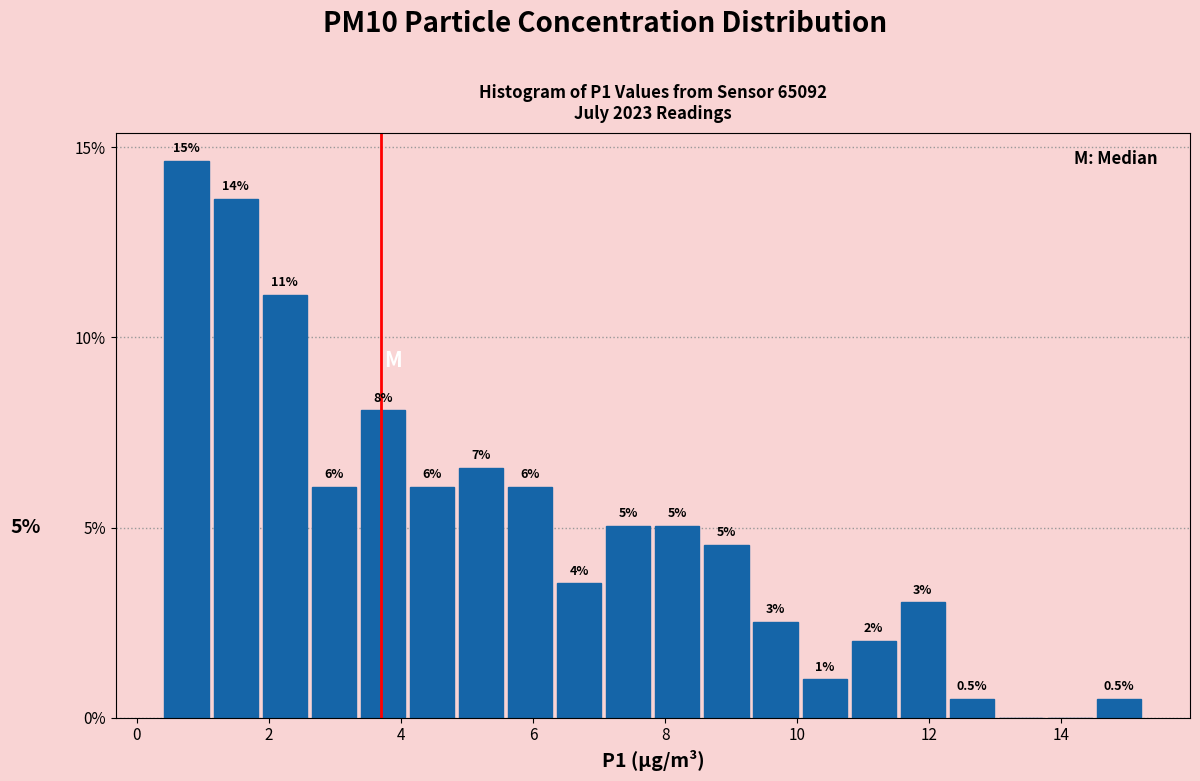

Read against the x-axis, roughly where is the centre of the tallest bar?

0.8